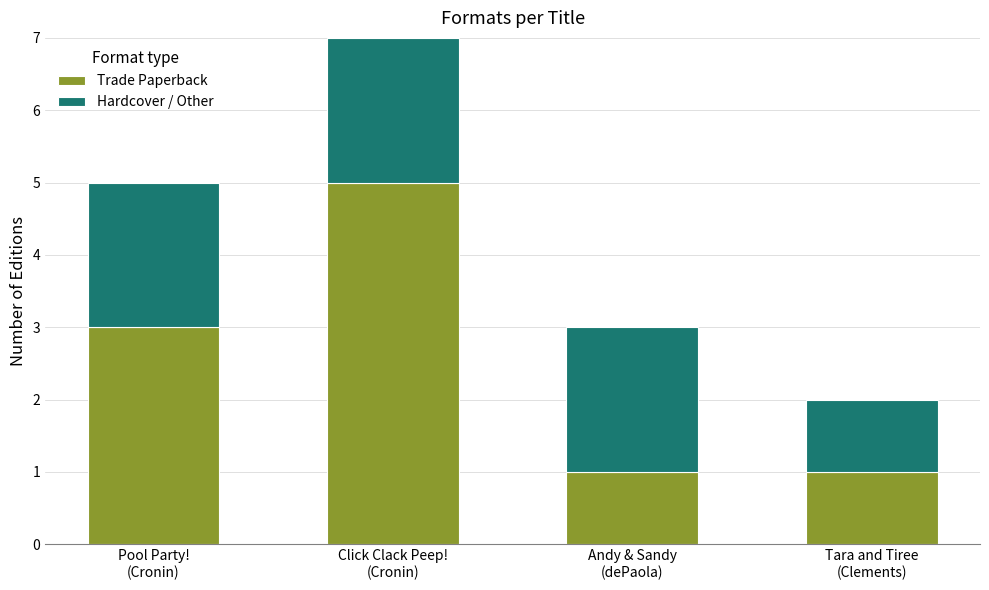

What are all the series names shown in the legend?

Trade Paperback, Hardcover / Other